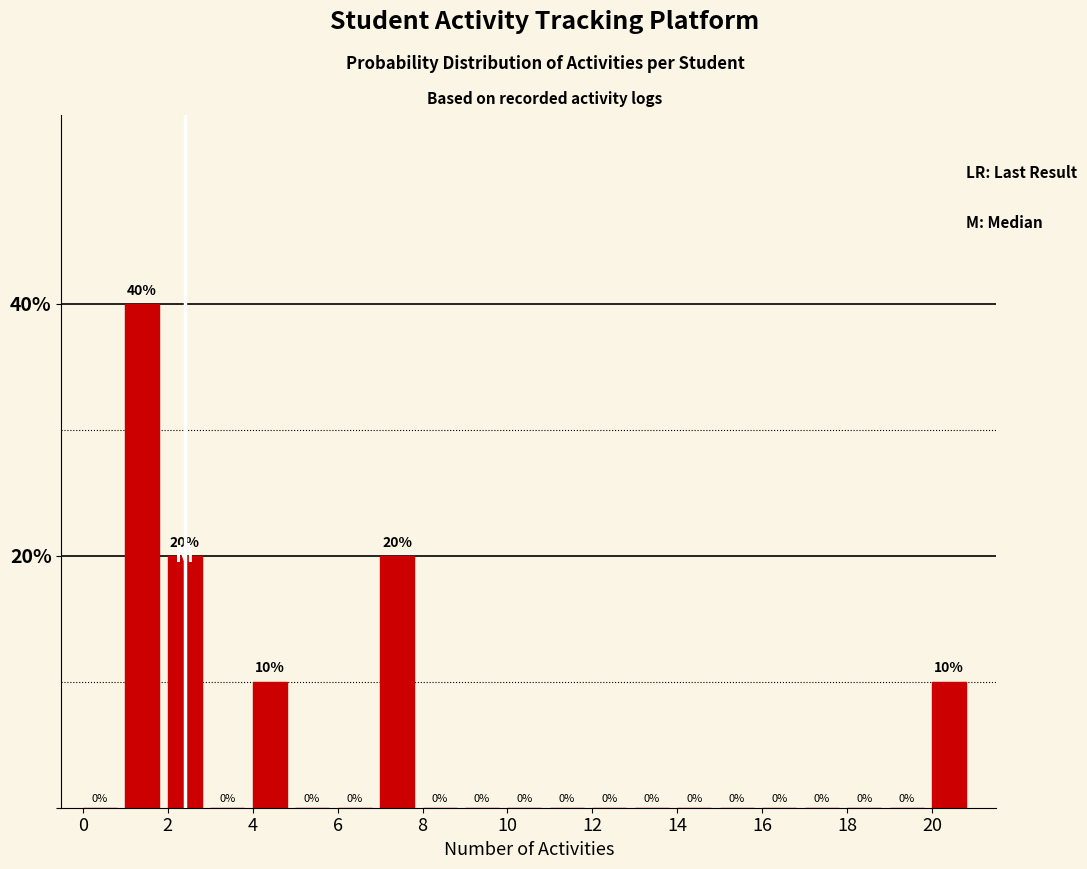

How tall is the bar that spans 7 to 8 on the x-axis?

20